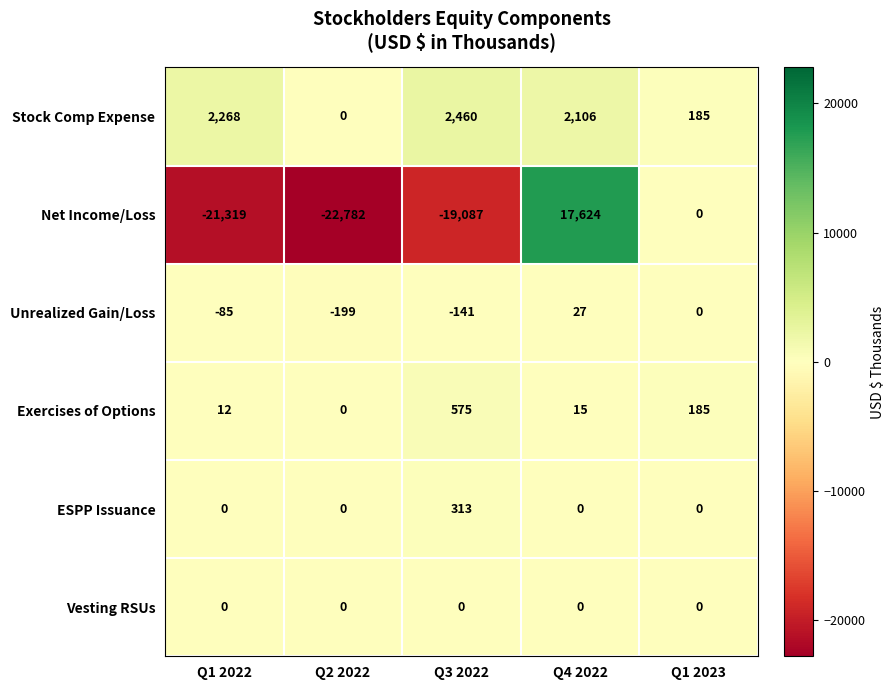

What is the difference between the Stock Comp Expense values at Q1 2022 and Q1 2023?

2083